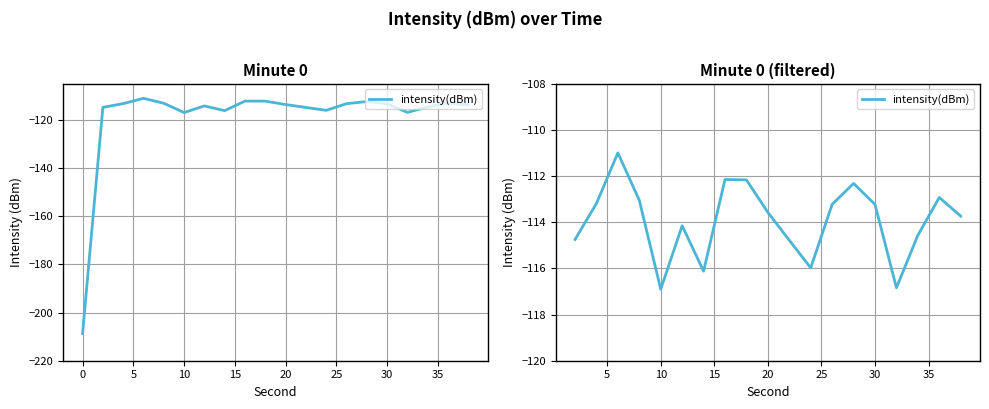

Reading left to right, transcribe all the data shown in this chart.

-114.7	-113.2	-111.0	-113.0	-116.9	-114.1	-116.1	-112.1	-112.2	-113.6	-114.8	-116.0	-113.2	-112.3	-113.2	-116.8	-114.6	-112.9	-113.7